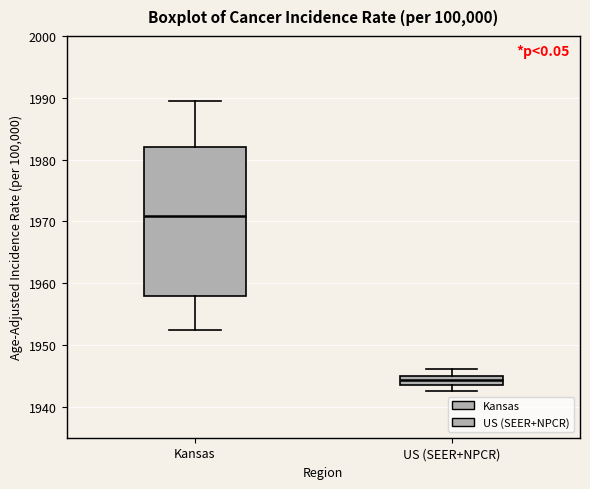

Which box has the lowest median line?

US (SEER+NPCR)